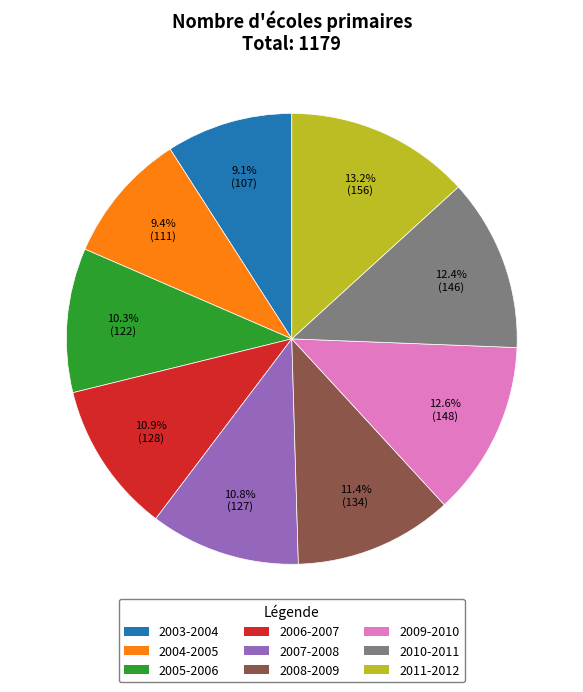

What is the ratio of the value at 2006-2007 to the value at 2010-2011?

0.9